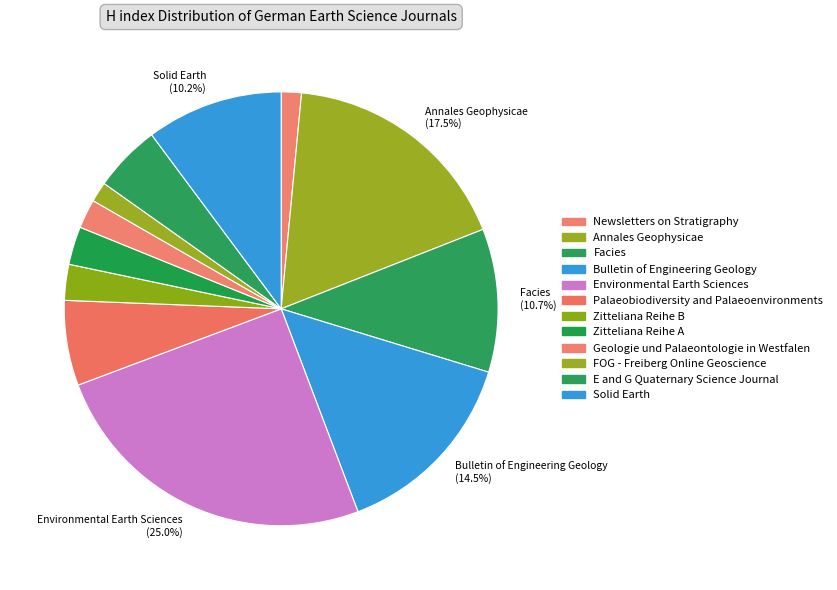

Rank the categories by value from lowest to highest.

Newsletters on Stratigraphy, FOG - Freiberg Online Geoscience, Geologie und Palaeontologie in Westfalen, Zitteliana Reihe B, Zitteliana Reihe A, E and G Quaternary Science Journal, Palaeobiodiversity and Palaeoenvironments, Solid Earth, Facies, Bulletin of Engineering Geology, Annales Geophysicae, Environmental Earth Sciences